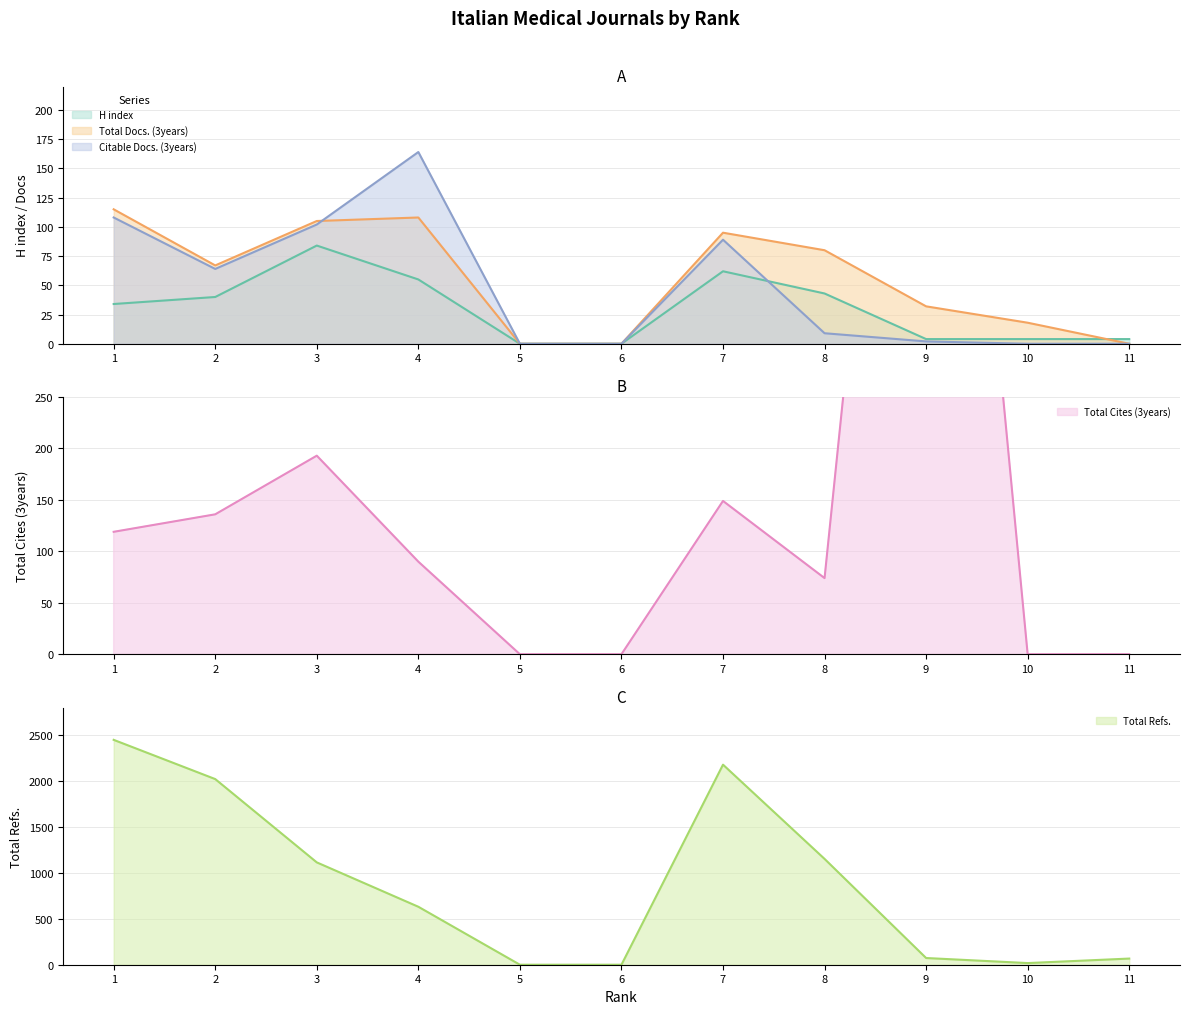

What is the difference between the second highest and minimum values in the Citable Docs. (3years) series?

108